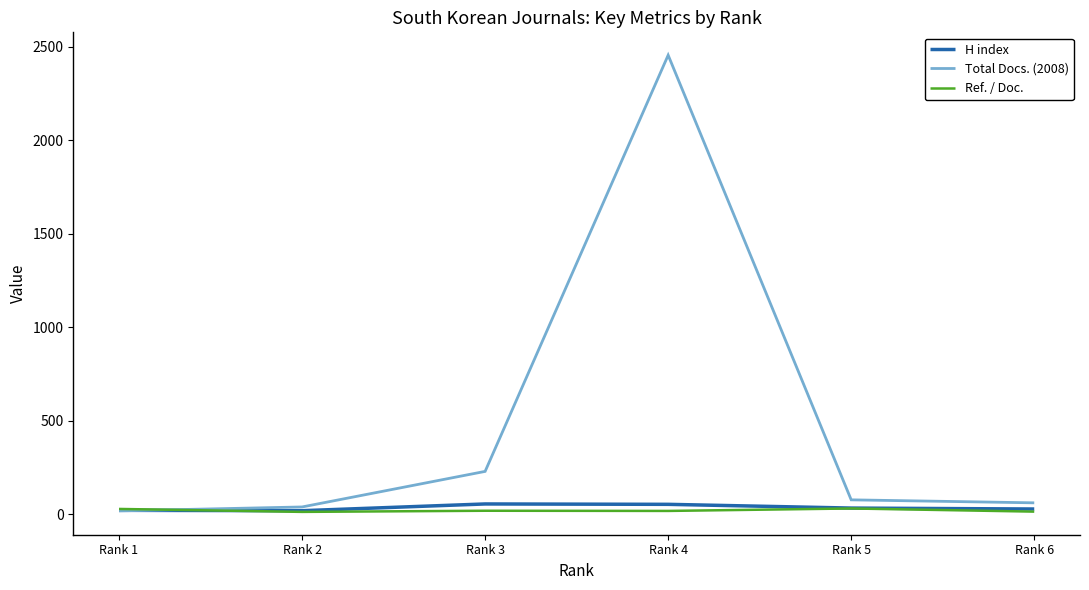

Between which two adjacent categories do Total Docs. (2008) and H index first intersect?

Rank 2 and Rank 1